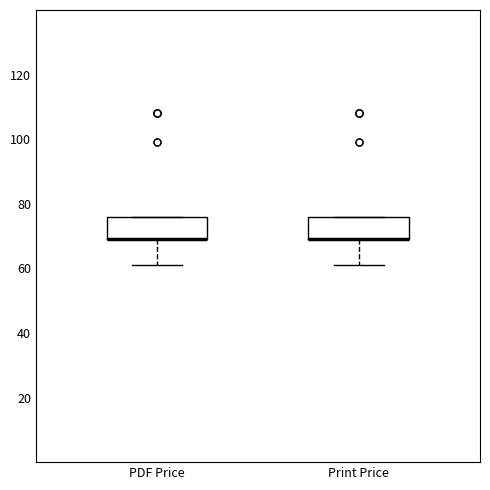

Reading left to right, read every box against the y-axis: the position of its median line, the range the box covers, and the ends of its whiskers. The values are not printed on the chart, so give them approximately, as read against the axis.

PDF Price: median 70 (drawn on the box's lower edge), box 70 to 76, whiskers 62 to 76
Print Price: median 70 (drawn on the box's lower edge), box 70 to 76, whiskers 62 to 76